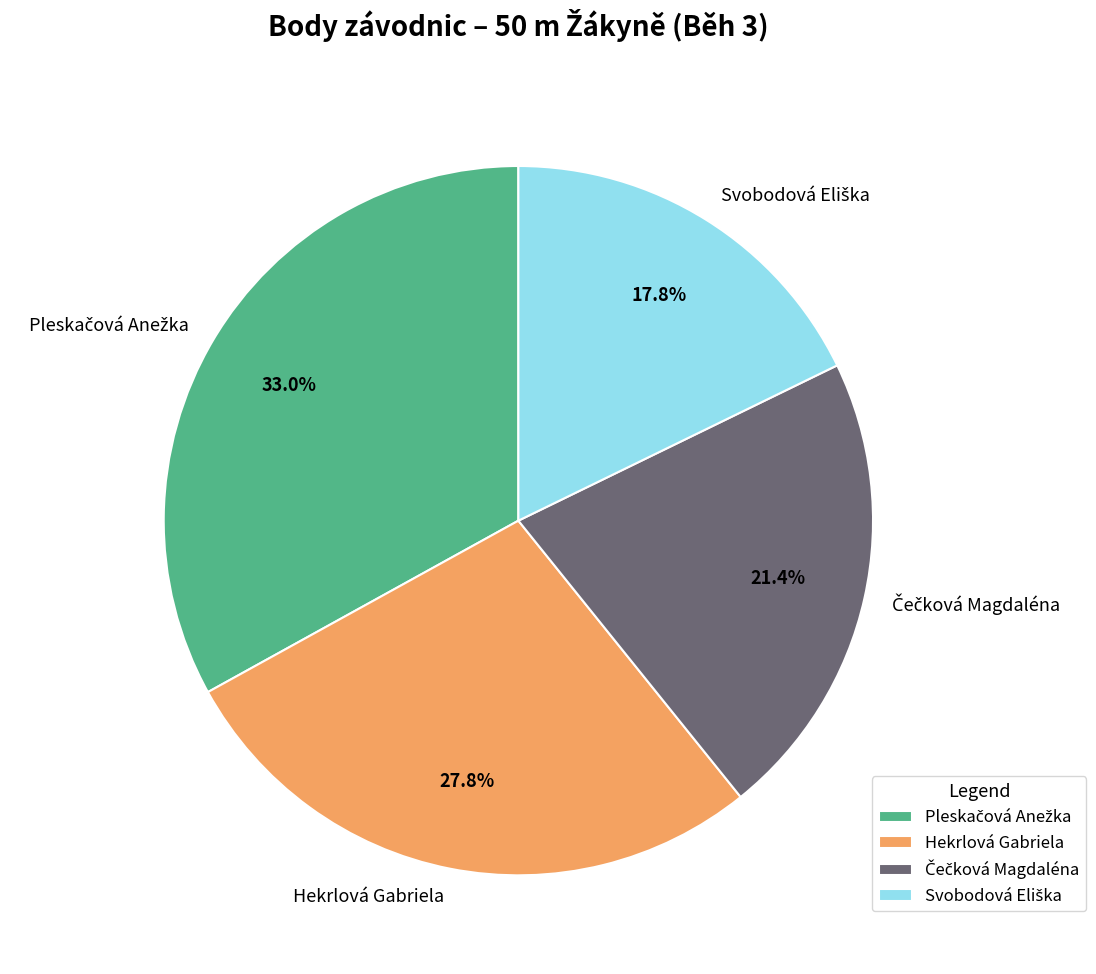

Does Hekrlová Gabriela account for over 50% of the chart?

No